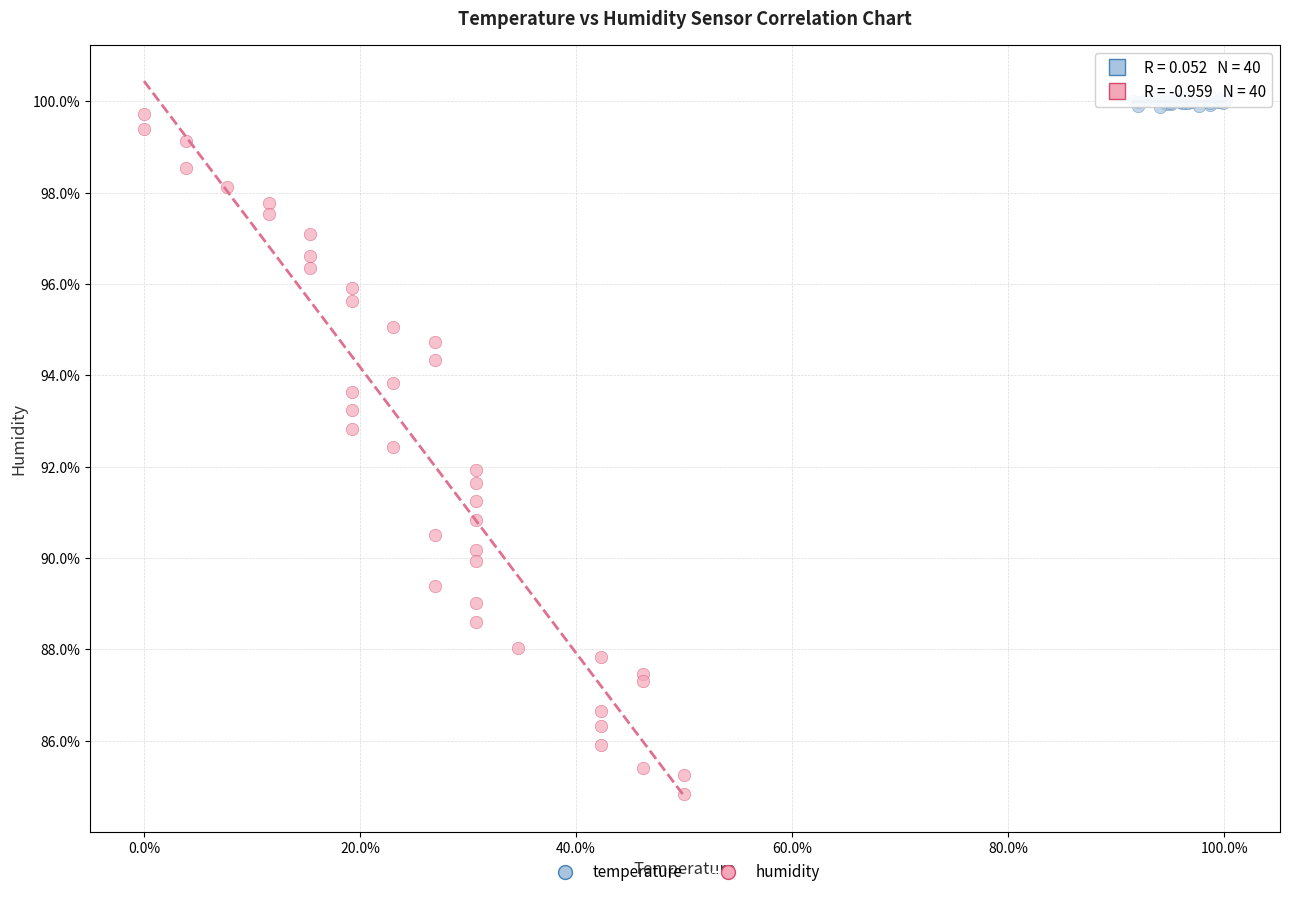

Which series has the largest Y range (max minus min)?

humidity